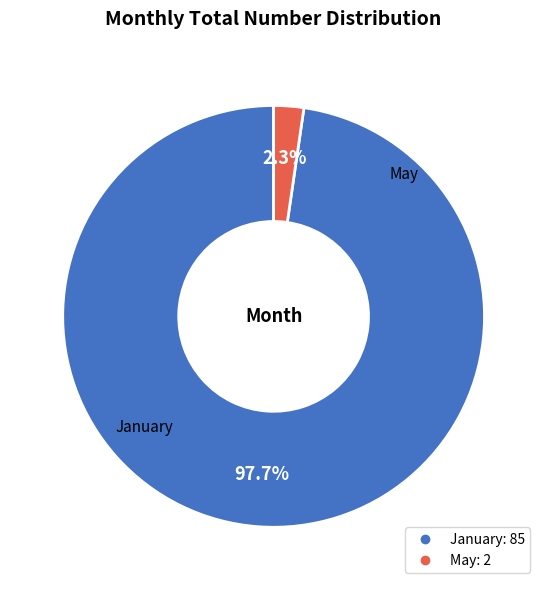

True or false: May accounts for 2% of the total.

True